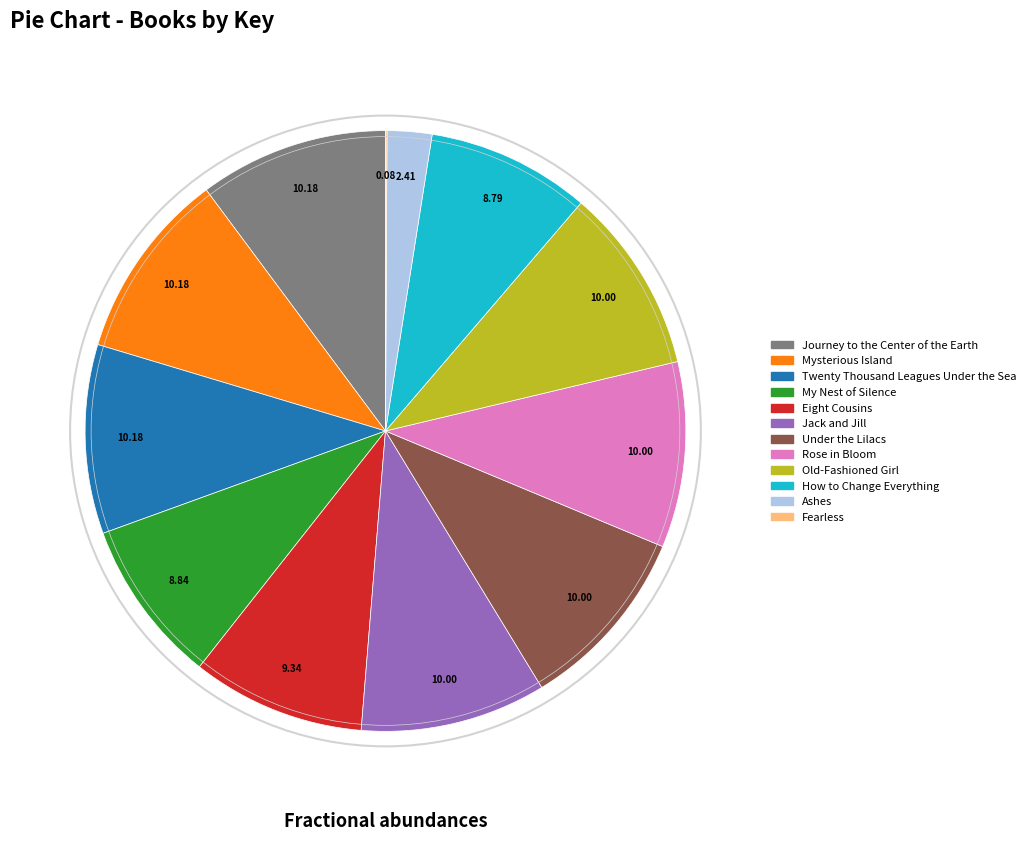

Combined, do How to Change Everything and Ashes account for over 50%?

No